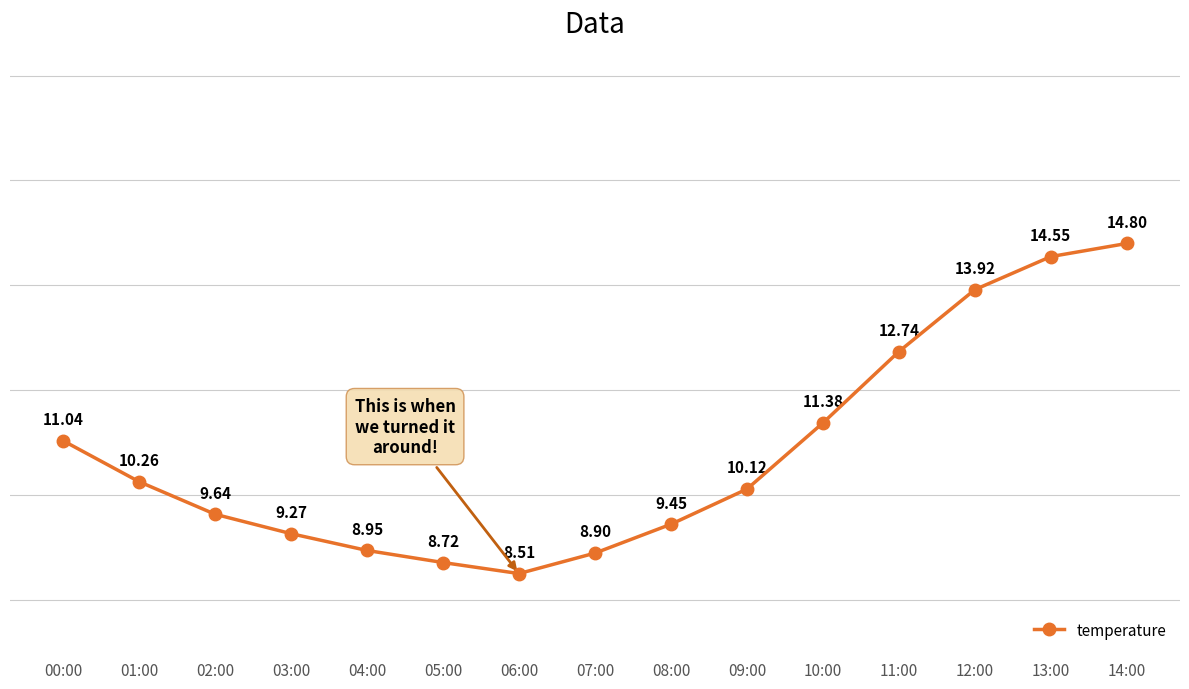

What position from the left is 10:00?

11